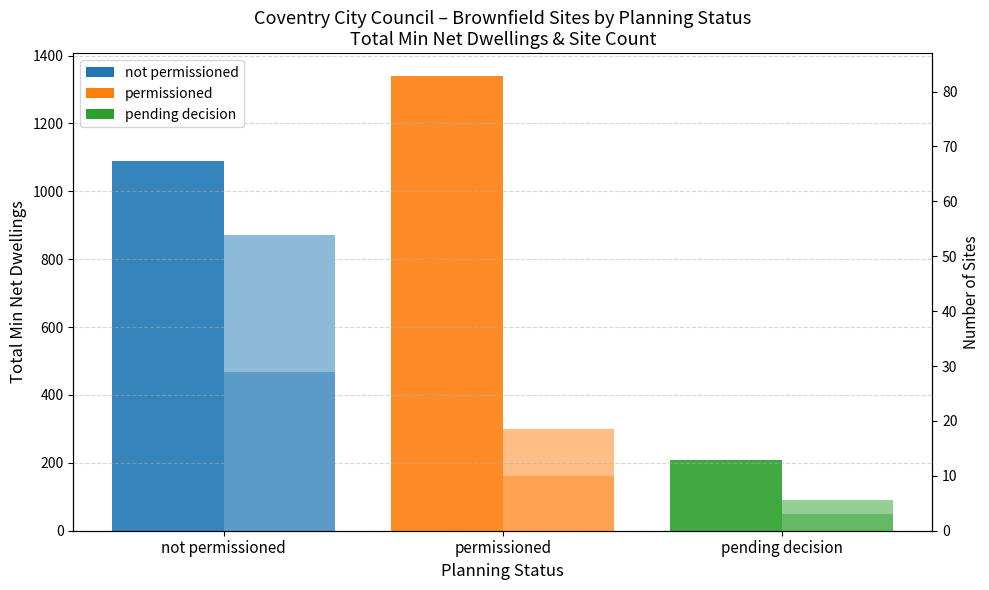

Is the value of Total Min Net Dwellings at pending decision greater than the value of Site Count at pending decision?

Yes